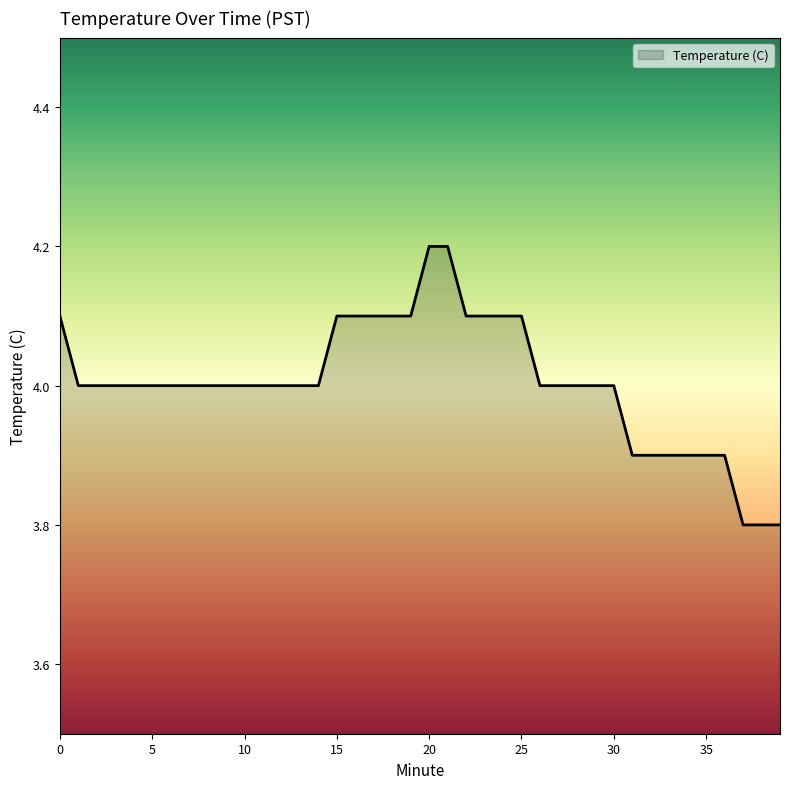

What is the maximum value shown in the chart?

4.2